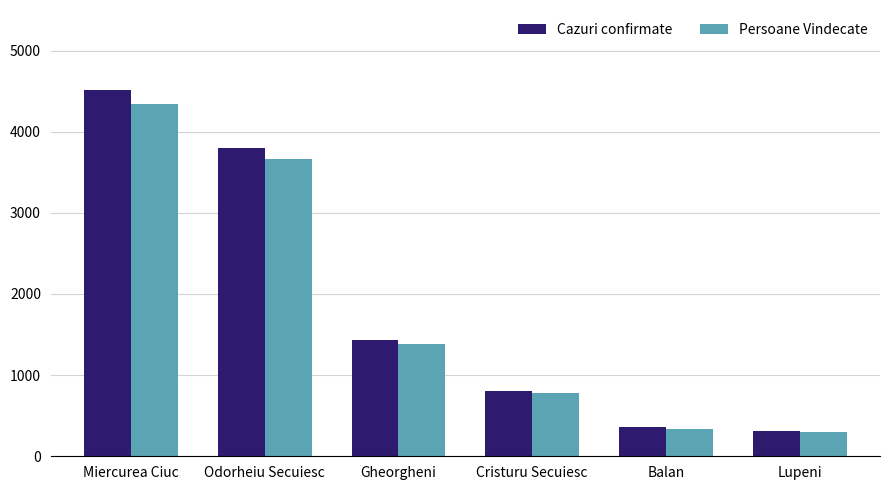

Reading right to left, what are all the values shown in this chart?

Cazuri confirmate: Lupeni=310	Balan=359	Cristuru Secuiesc=810	Gheorgheni=1437	Odorheiu Secuiesc=3802	Miercurea Ciuc=4513
Persoane Vindecate: Lupeni=296	Balan=335	Cristuru Secuiesc=776	Gheorgheni=1378	Odorheiu Secuiesc=3662	Miercurea Ciuc=4337